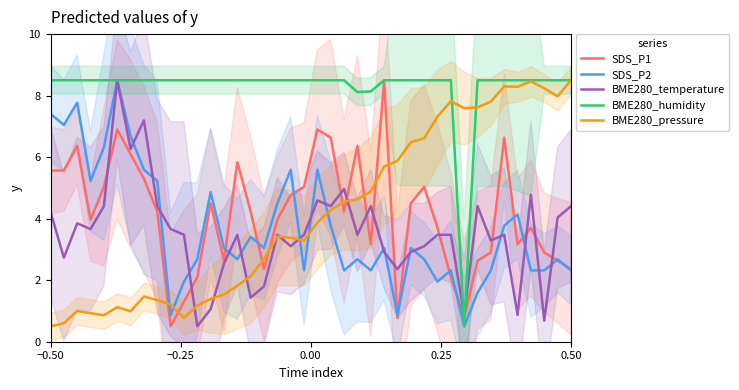

How many lines are shown in the chart?

5